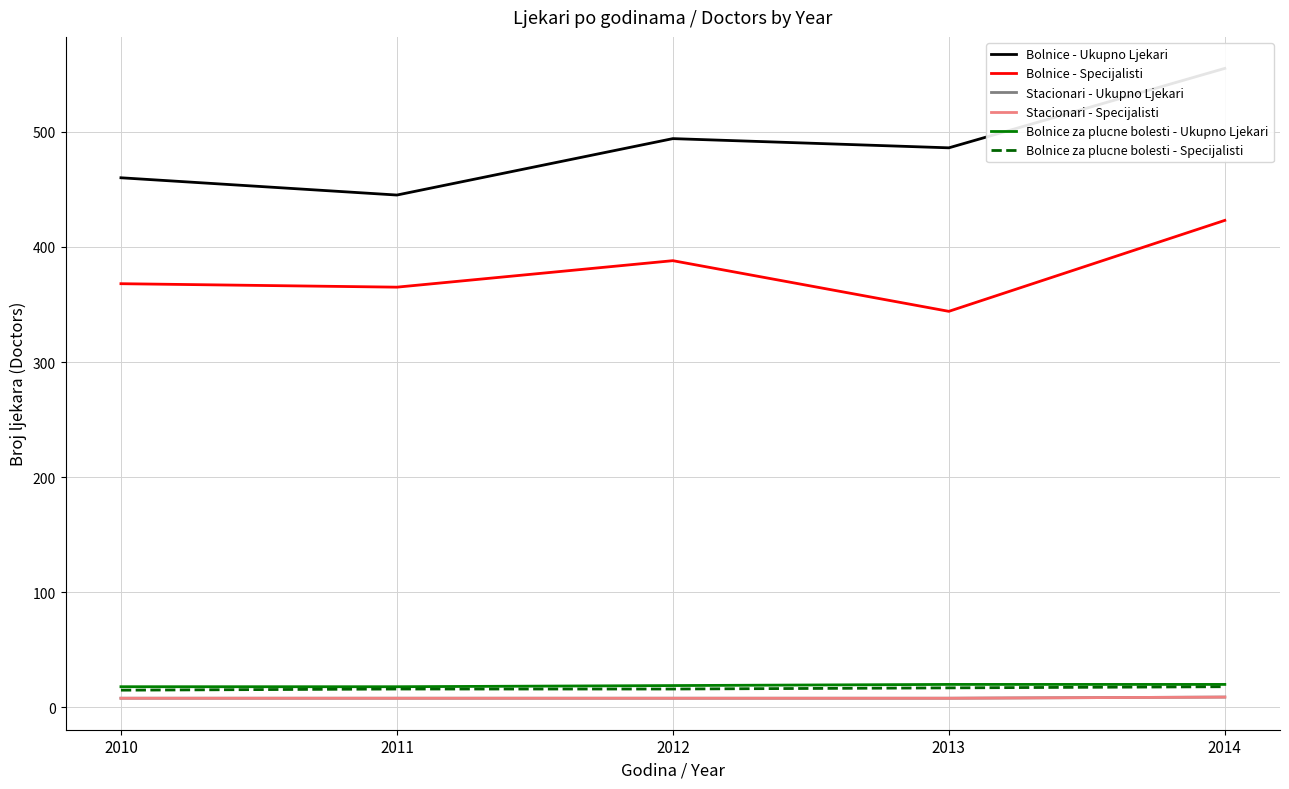

Which series has the widest spread of values?

Bolnice - Ukupno Ljekari